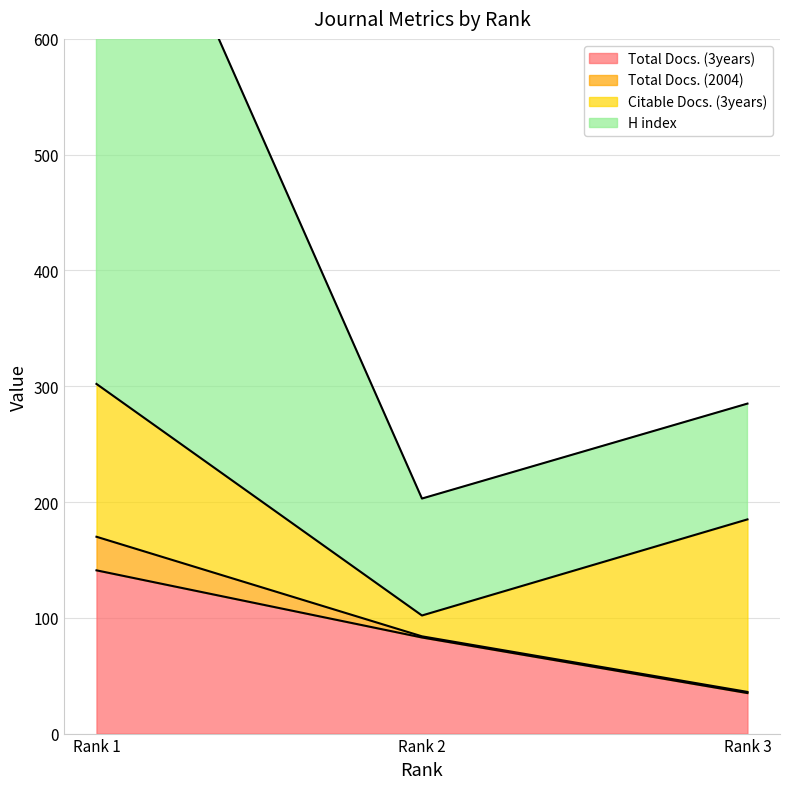

What is the difference between the highest and lowest values at Rank 1?

698